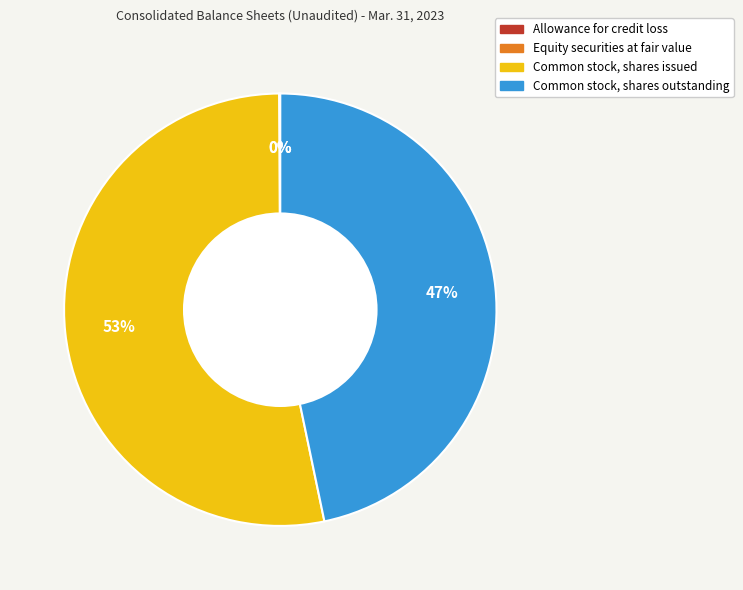

To the nearest percent, what is the average slice percentage?

25%